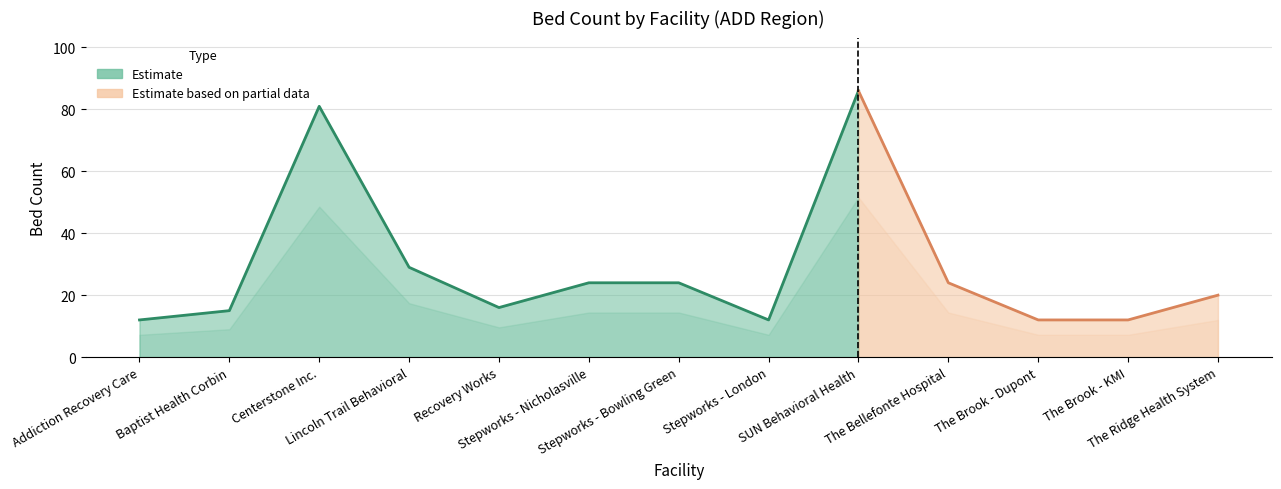

What is the average value?

28